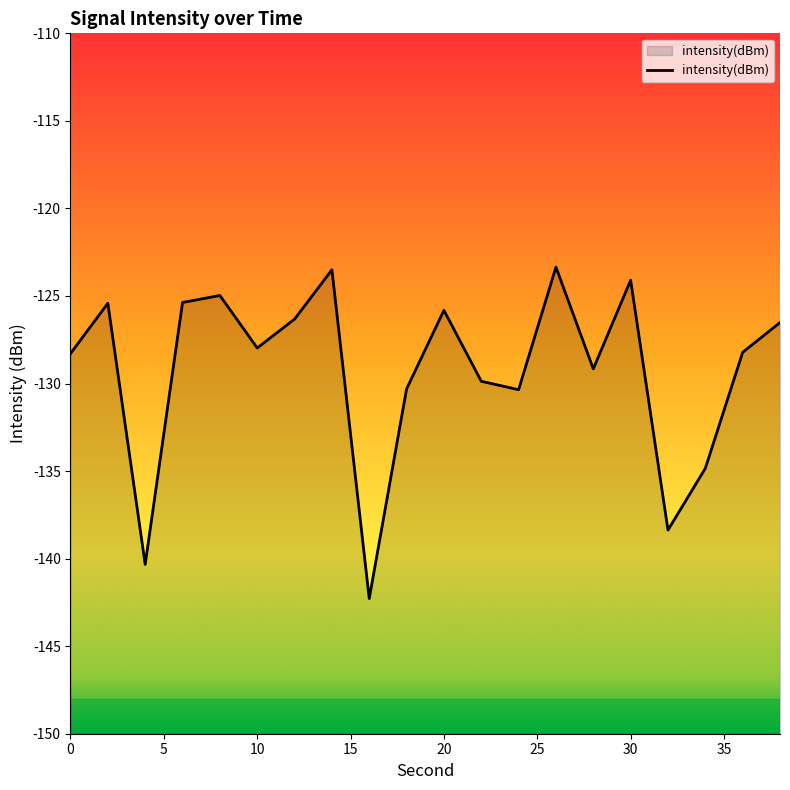

True or false: the data shows -173.6 at 36.

False